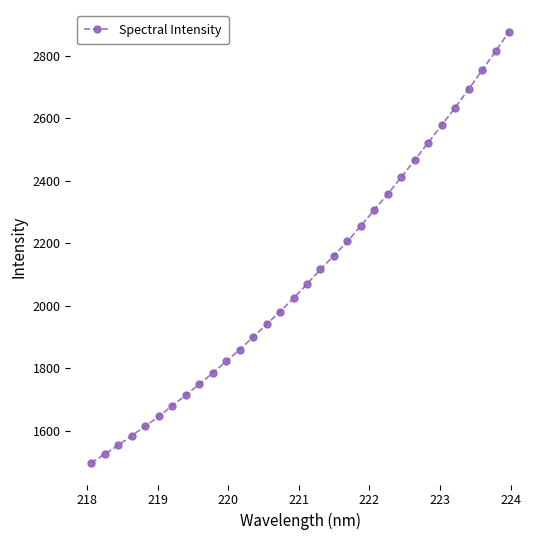

What is the sum of all values?

67121.3